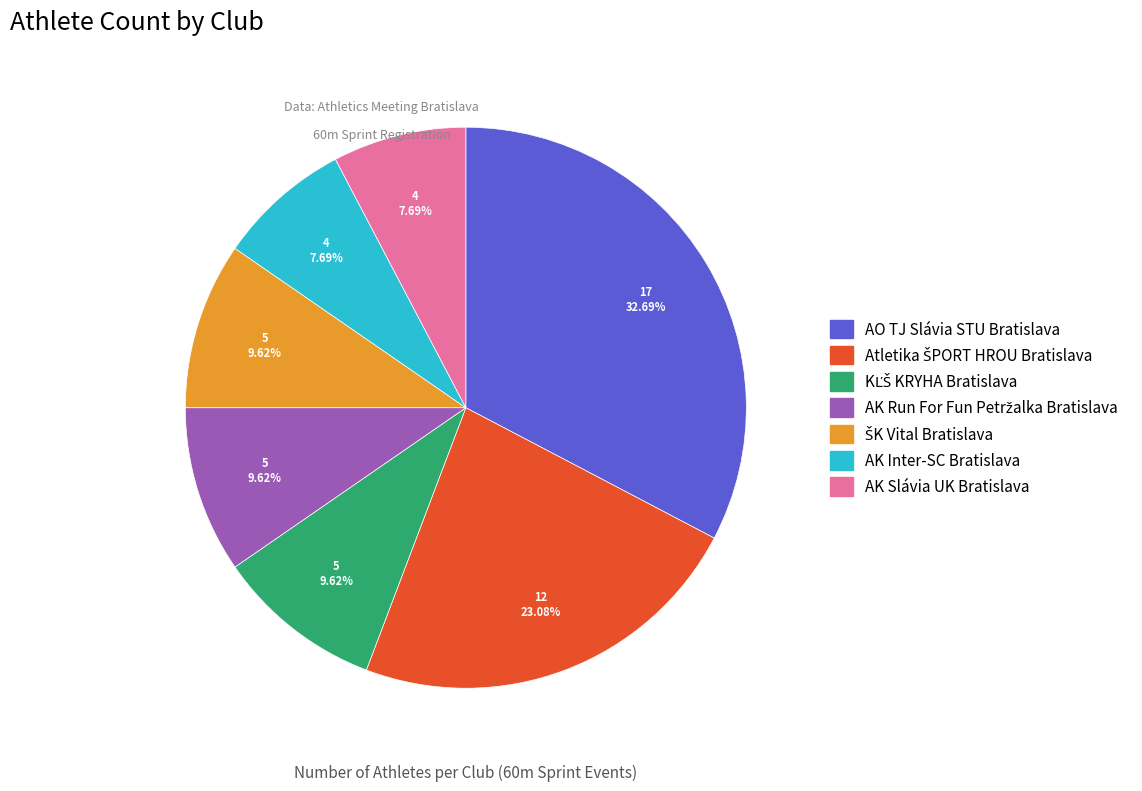

How many segments does this pie chart have?

7